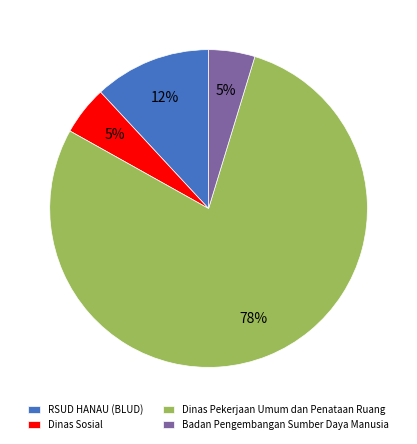

To the nearest percent, what is the combined percentage of Dinas Pekerjaan Umum dan Penataan Ruang and Badan Pengembangan Sumber Daya Manusia?

83%